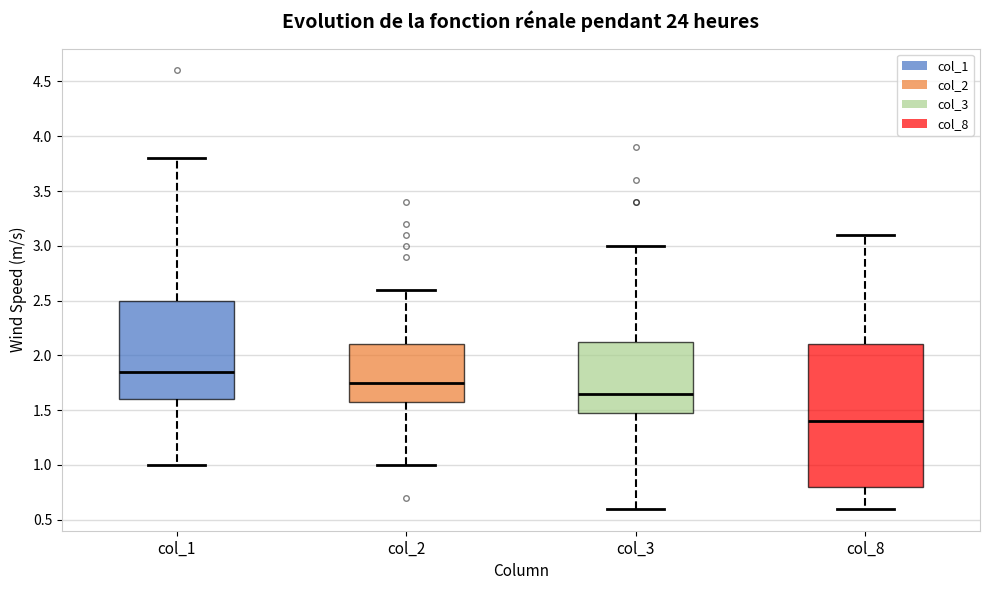

Which box has the highest median line?

col_1